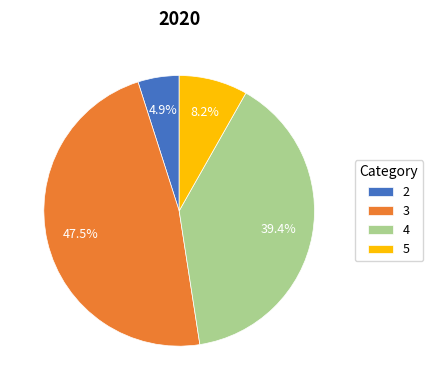

To the nearest percent, what portion does 5 represent?

8%